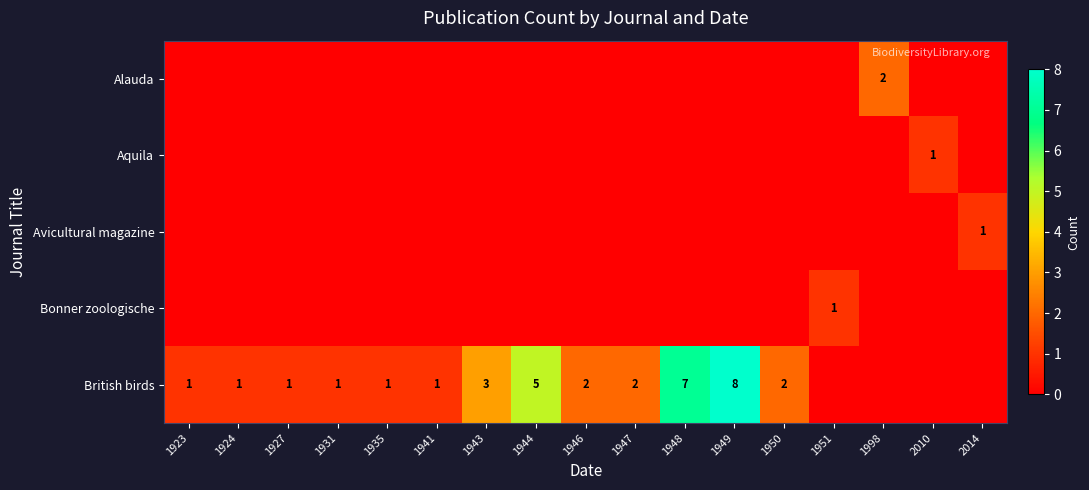

Is it true that Bonner zoologische equals 1 at 1951?

True